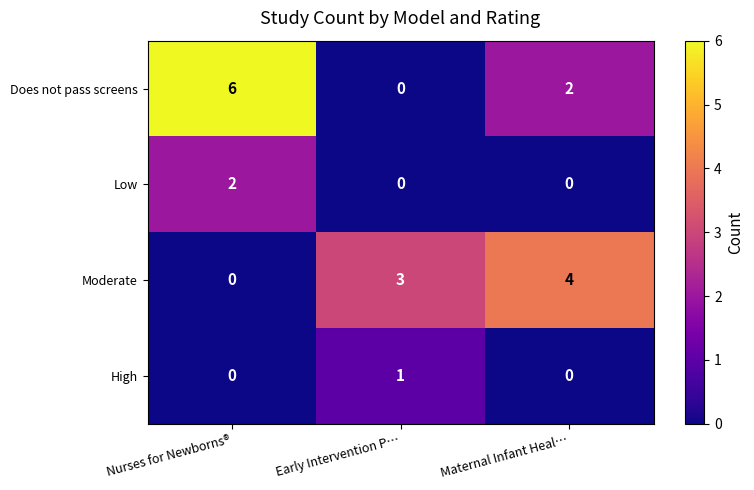

Reading left to right, transcribe all the data shown in this chart.

Does not pass screens: Nurses for Newborns®=6	Early Intervention P…=0	Maternal Infant Heal…=2
Low: Nurses for Newborns®=2	Early Intervention P…=0	Maternal Infant Heal…=0
Moderate: Nurses for Newborns®=0	Early Intervention P…=3	Maternal Infant Heal…=4
High: Nurses for Newborns®=0	Early Intervention P…=1	Maternal Infant Heal…=0